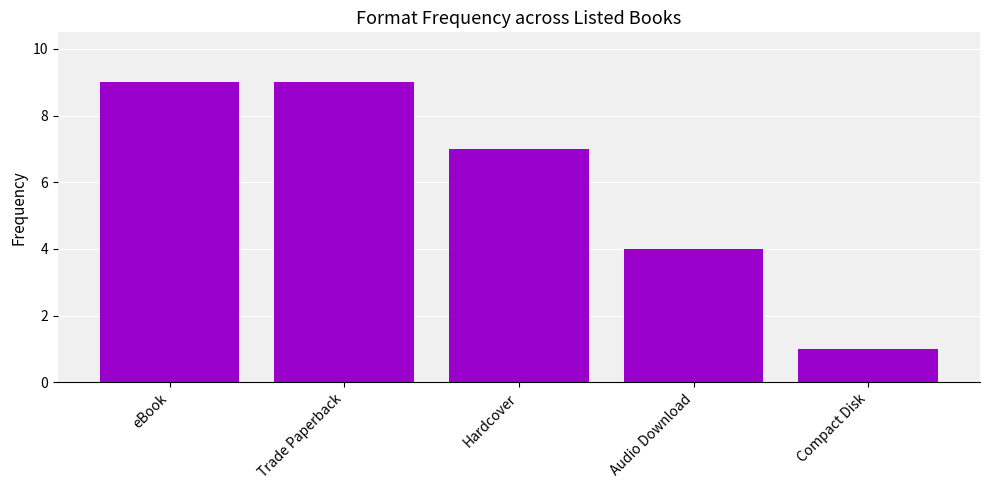

Where is the data nearest to the value 5?

Audio Download